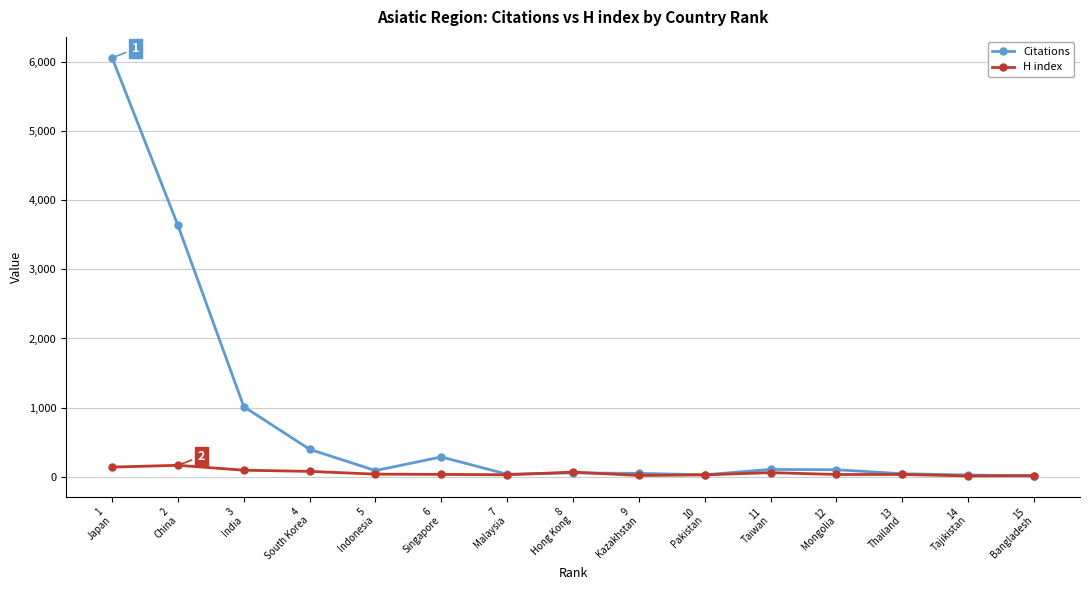

Which series has the widest spread of values?

Citations